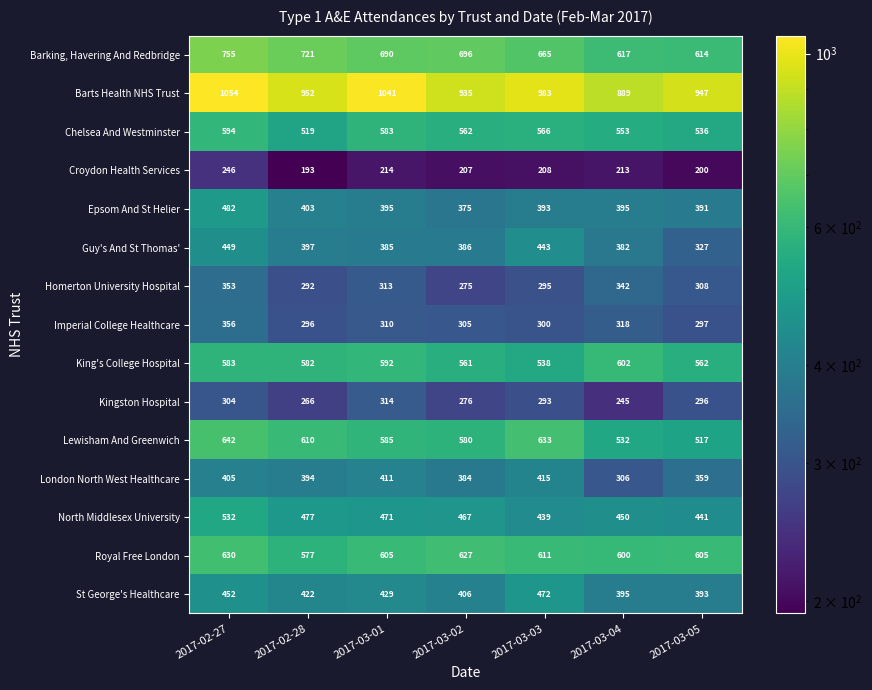

What is the sum of all Imperial College Healthcare values?

2182